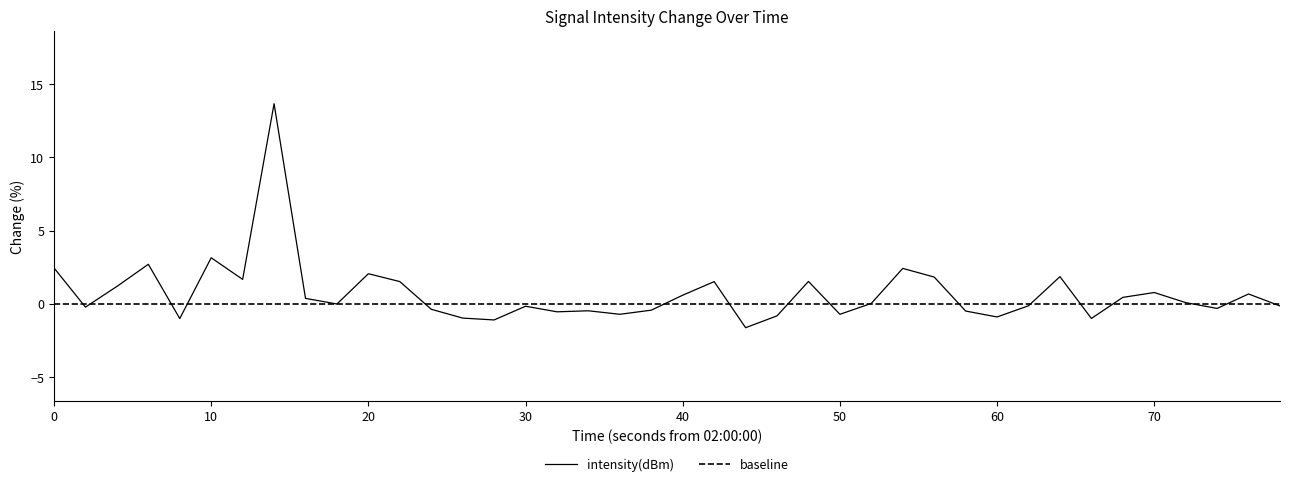

What is the lowest value of the intensity(dBm) series?

-1.6